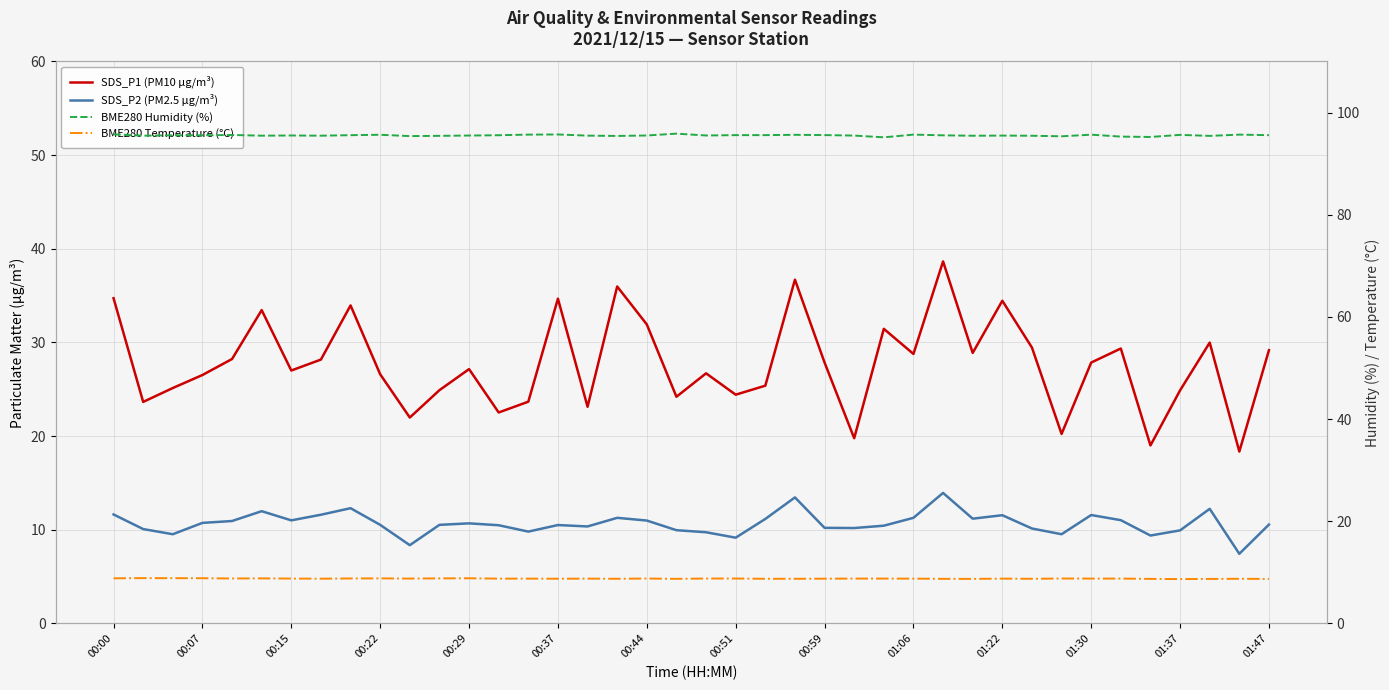

True or false: BME280 Temperature (°C) and SDS_P1 (PM10 µg/m³) cross at least once.

False